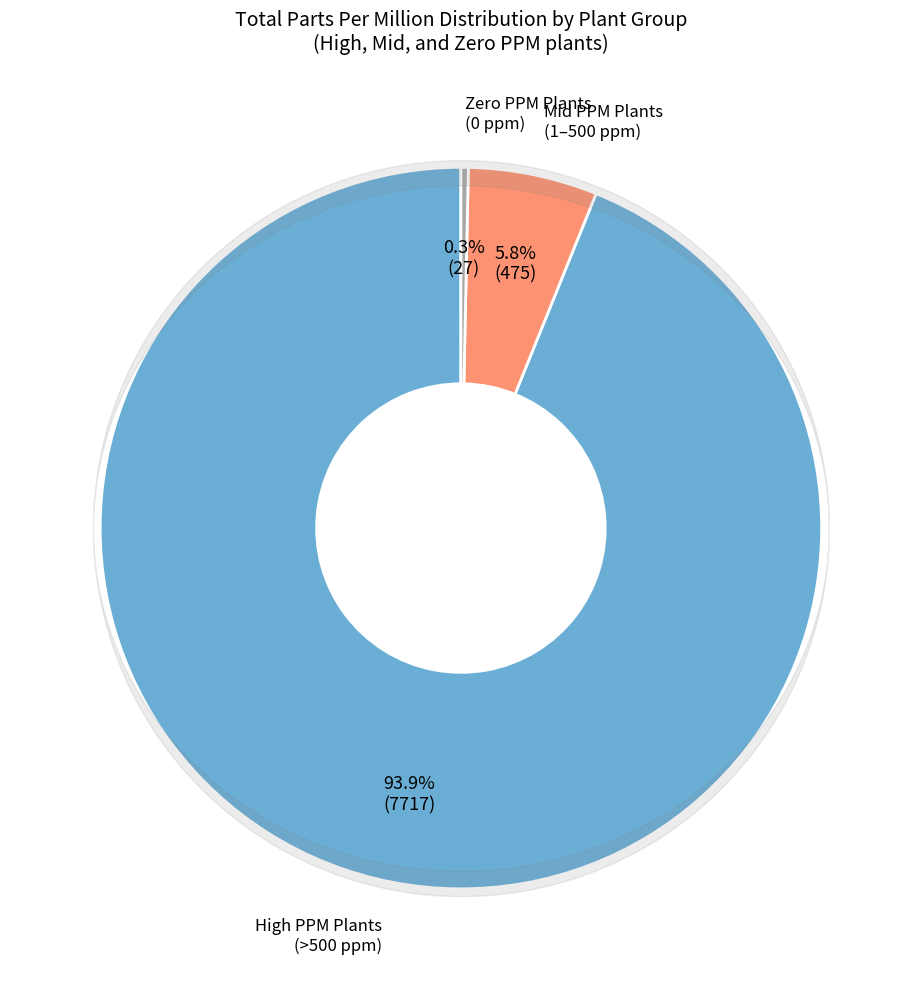

Does any single category account for the majority?

Yes